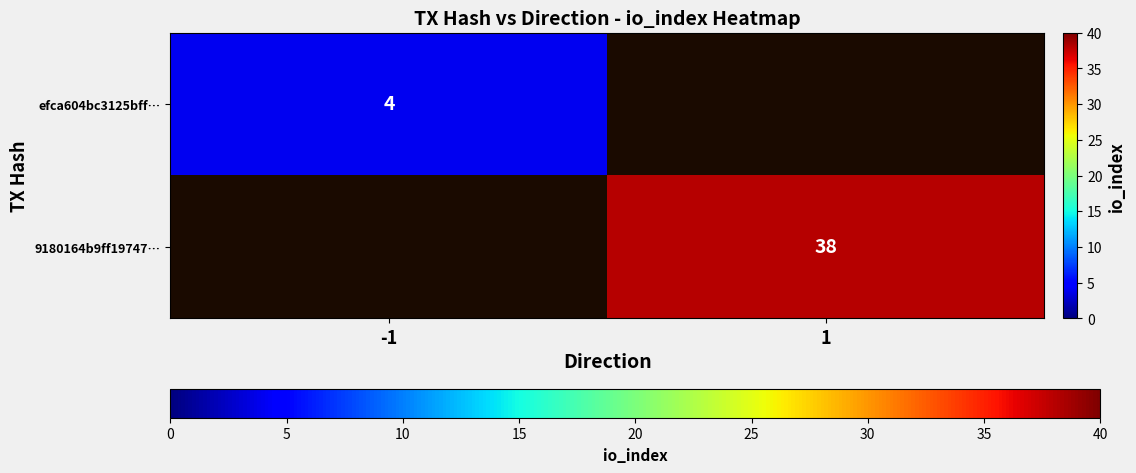

What is the minimum value shown in the chart?

4.0